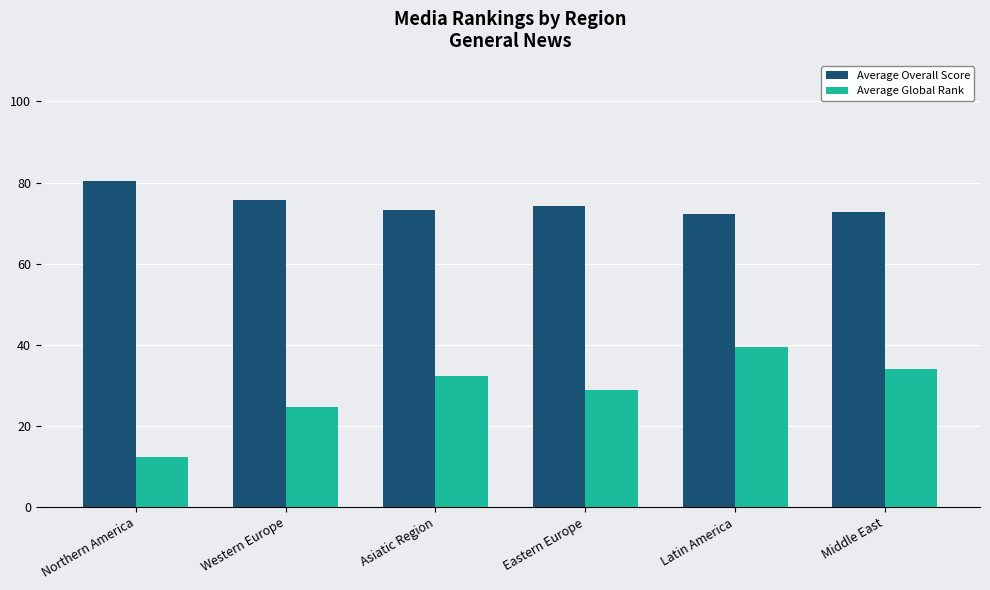

How many data points in Average Global Rank are less than 32?

3